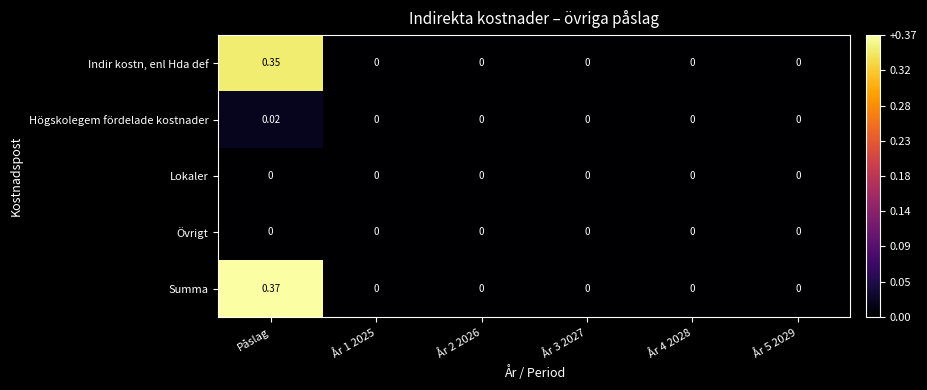

Which series has the largest range (max minus min)?

Summa